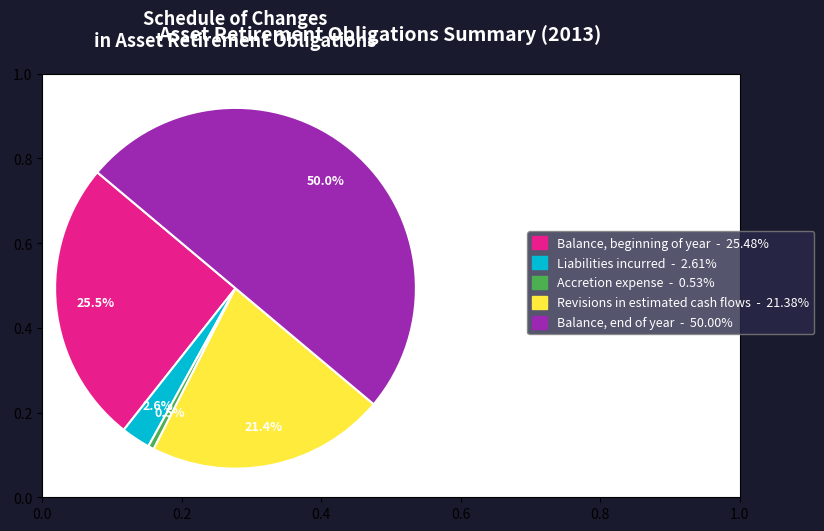

Is Accretion expense - 0.53% the majority of the pie?

No